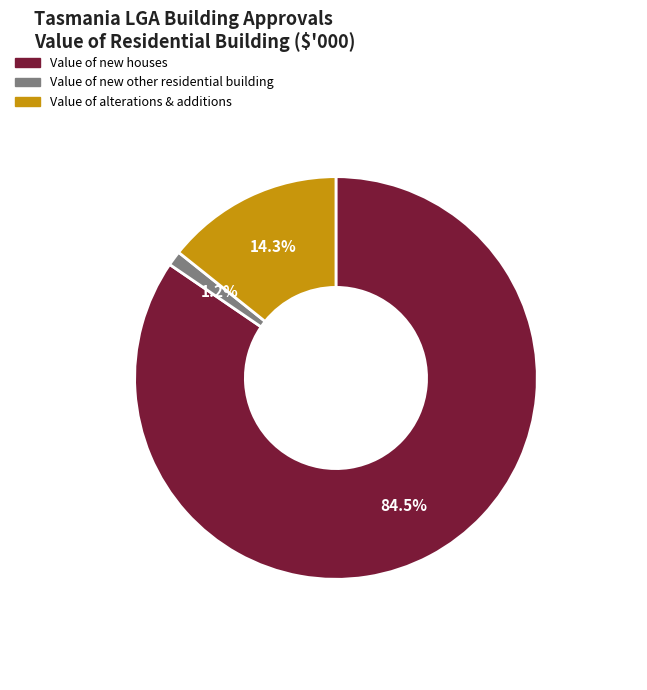

Is there a majority slice in this chart?

Yes